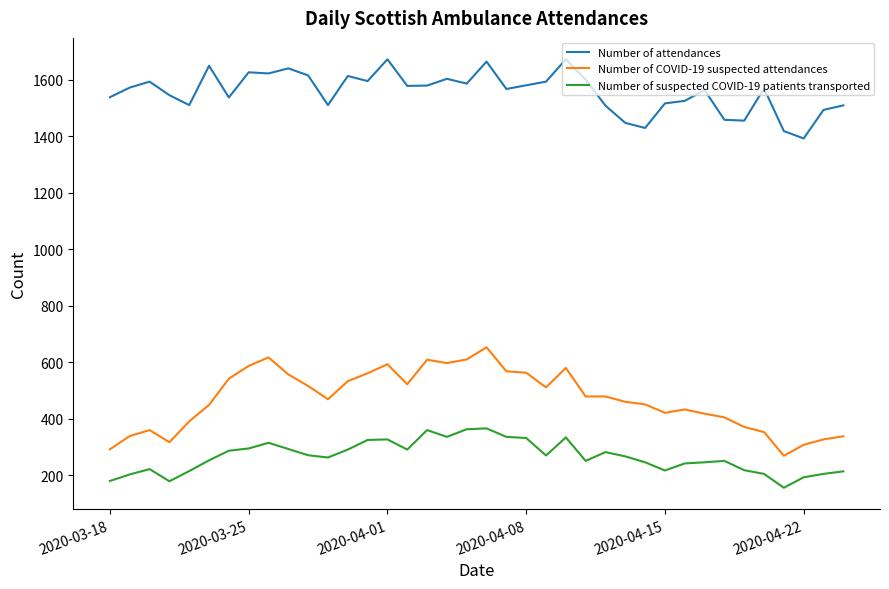

Rank the series by their maximum value, from highest to lowest.

Number of attendances, Number of COVID-19 suspected attendances, Number of suspected COVID-19 patients transported